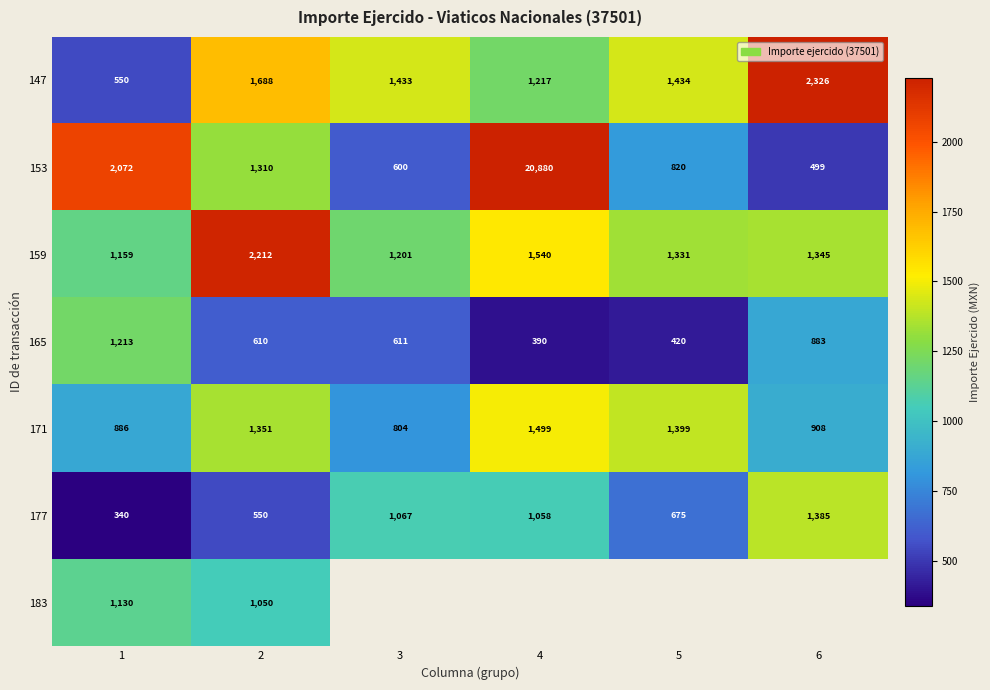

Is the value of 165 at 6 greater than the value of 159 at 5?

No